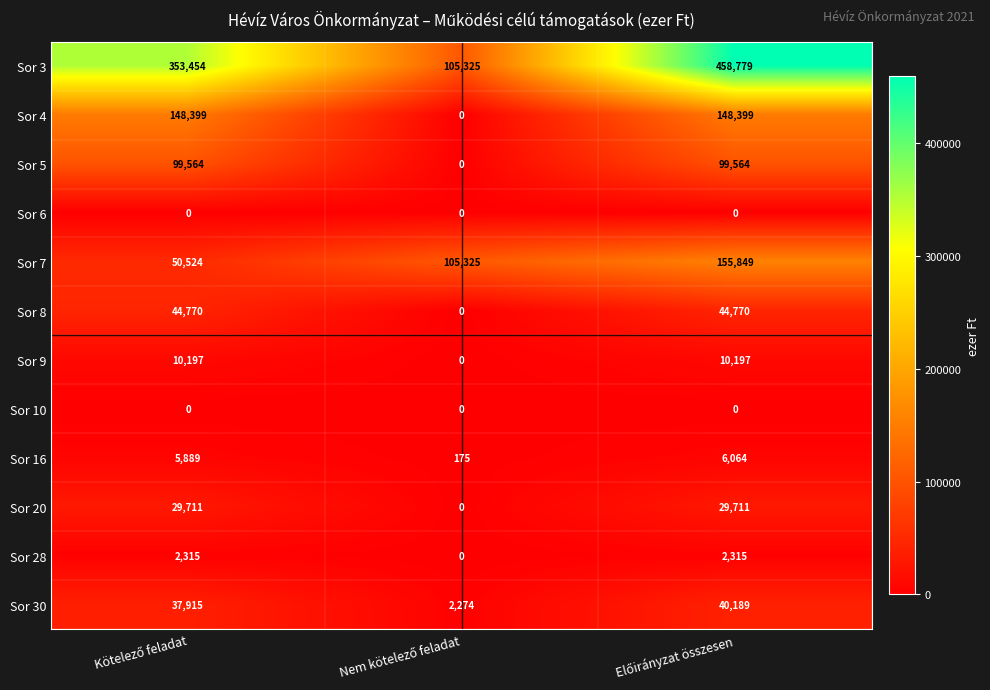

Which series has the largest total across all categories?

Sor 3